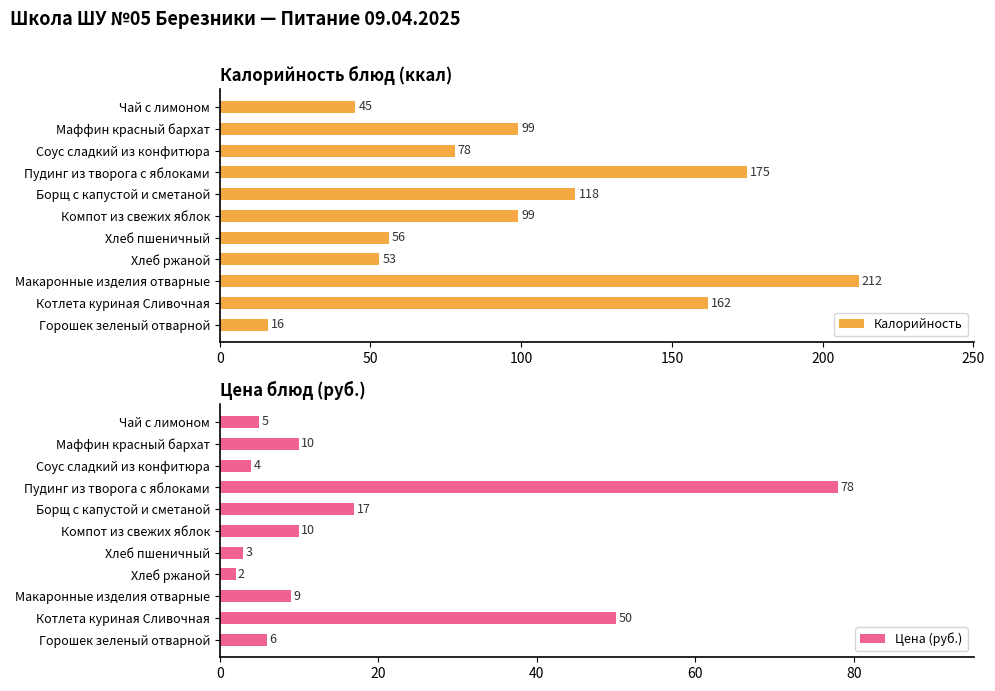

Which series has the widest spread of values?

Калорийность